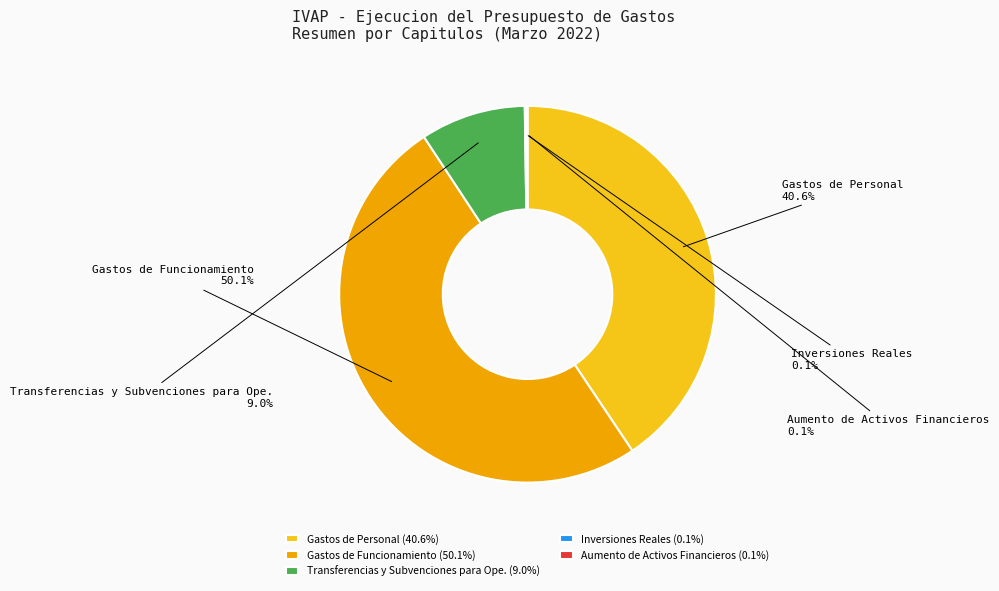

What portion of the pie excludes Gastos de Personal?

59.4%